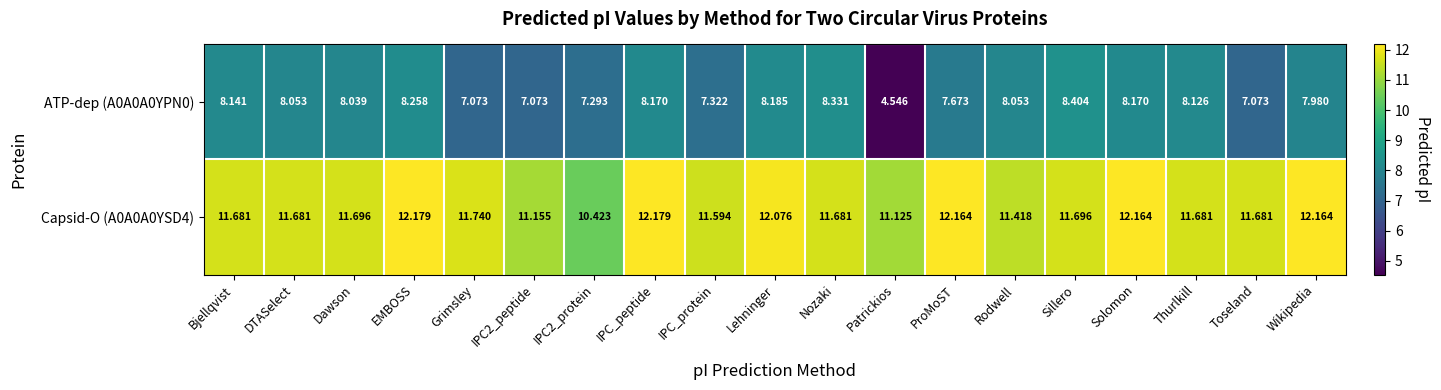

At which category does the chart reach its minimum across all series?

Patrickios